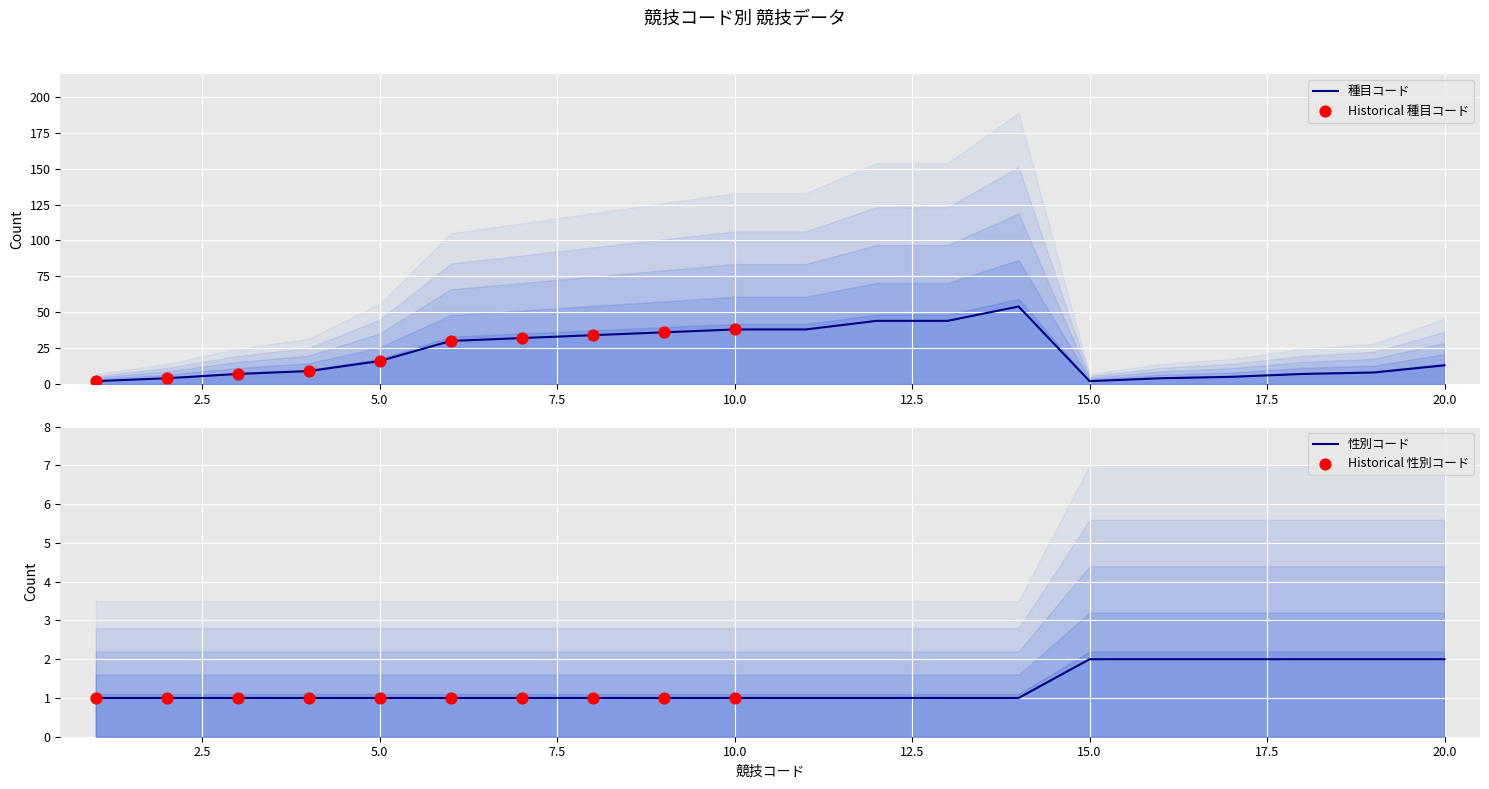

Which series reaches the maximum Y coordinate?

種目コード